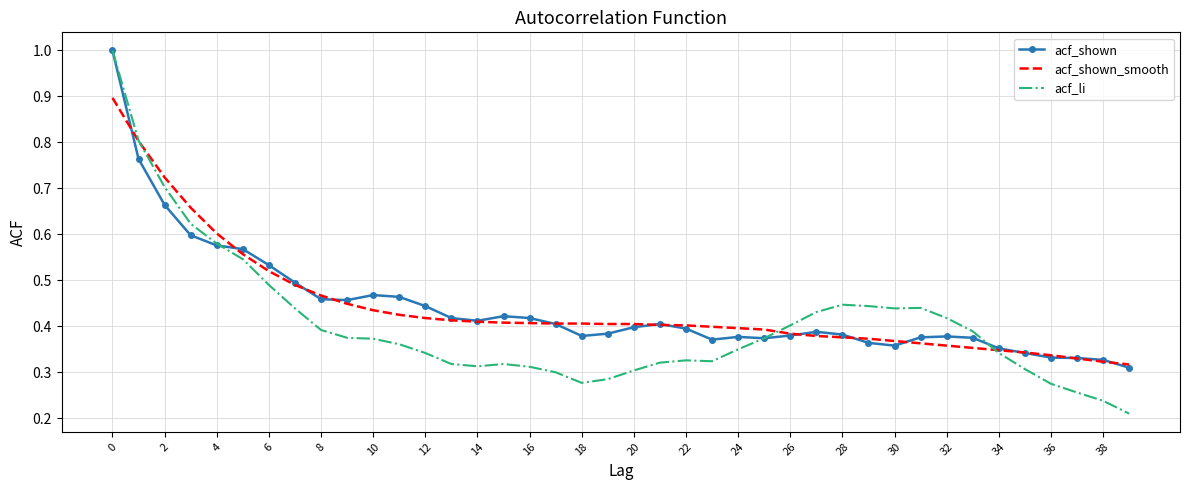

In acf_shown, how many points are lower than both neighbors (excluding endpoints)?

6